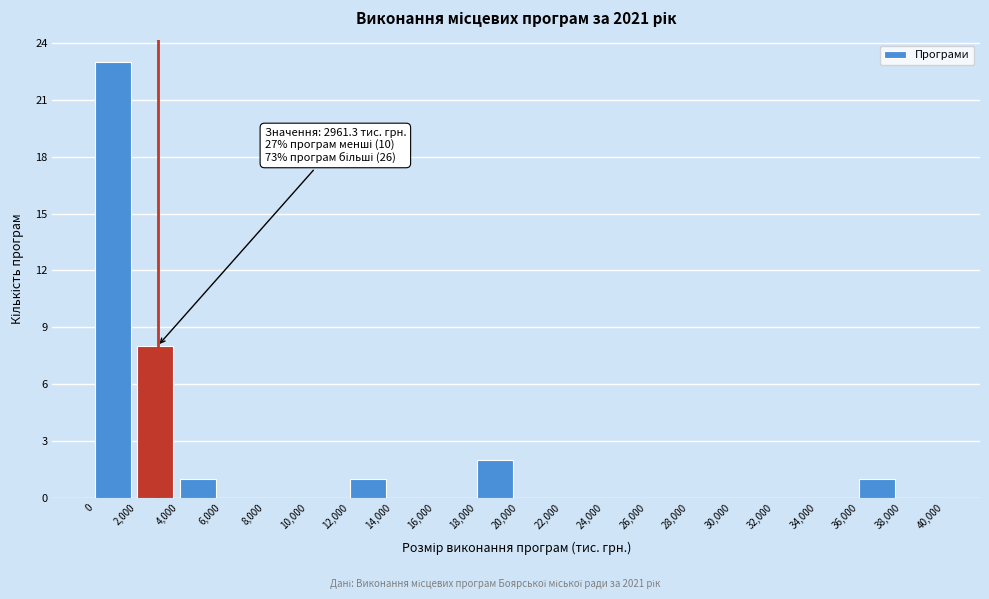

Which range on the x-axis has the tallest bar?

0 to 2,000